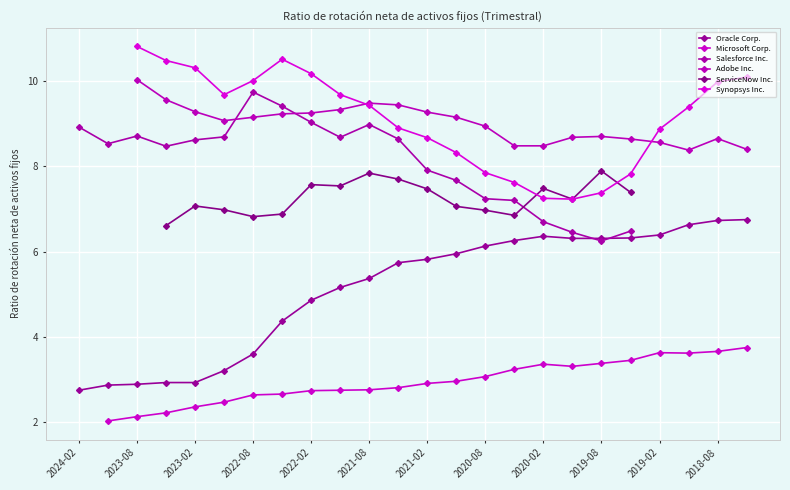

Which series has the widest spread of values?

Oracle Corp.